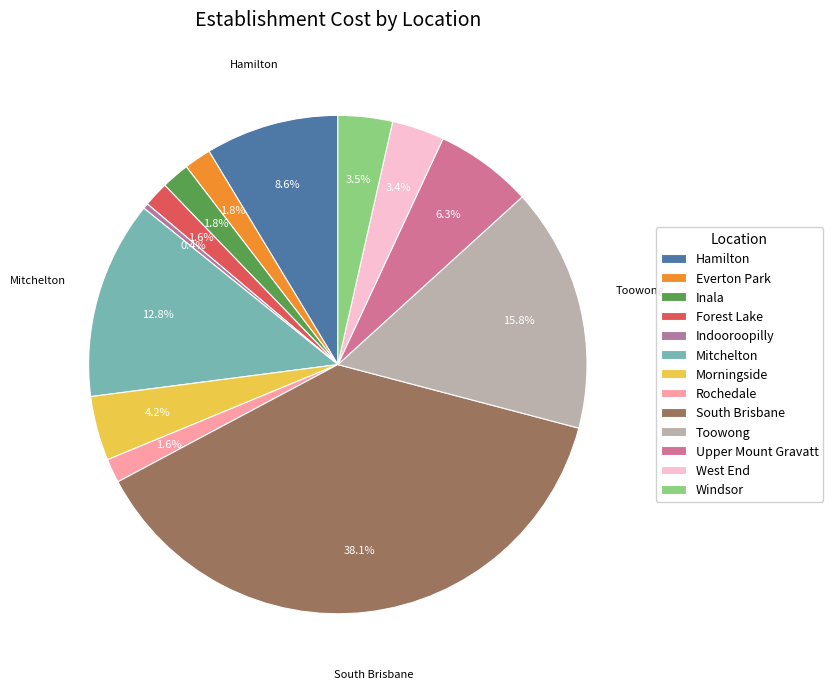

Which slice is the smallest?

Indooroopilly